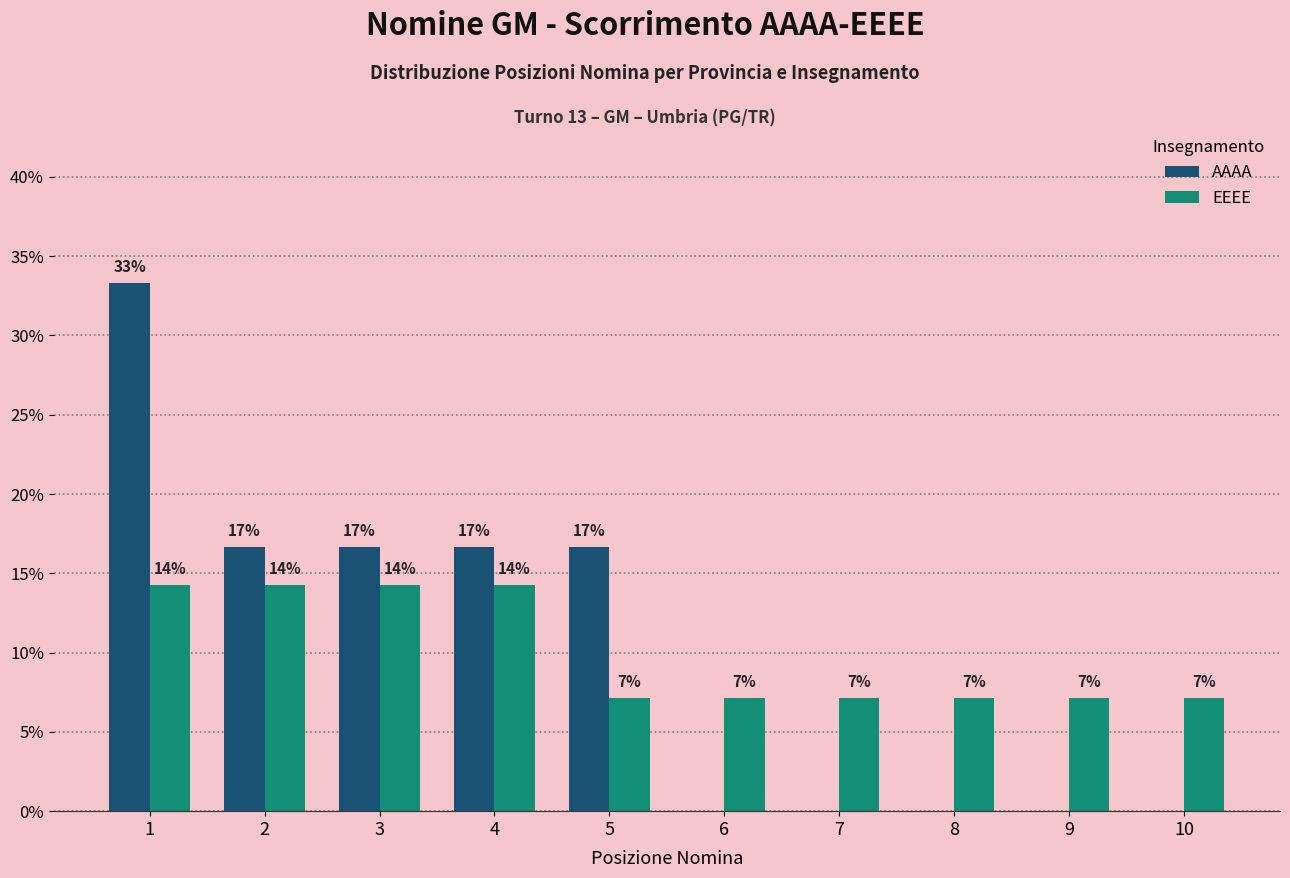

Where is AAAA nearest to the value 16?

2